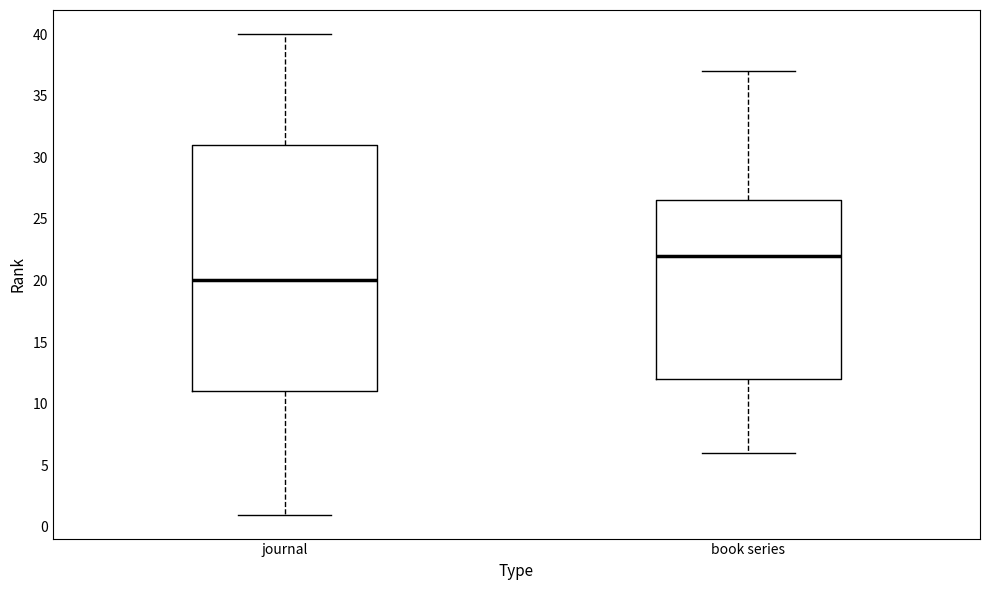

Comparing the boxes themselves (not the whiskers), which one is the tallest?

journal